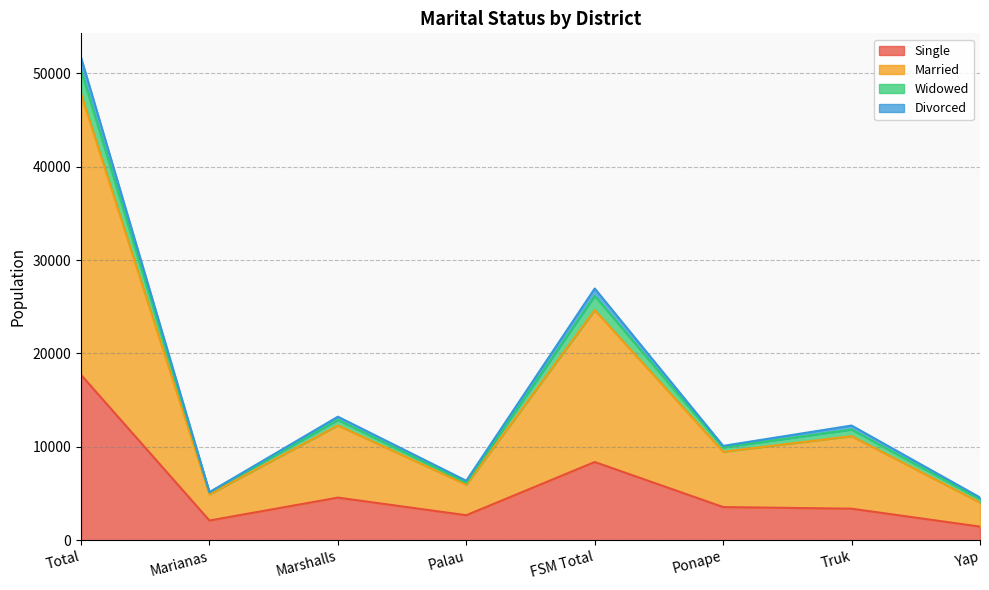

Where is Single nearest to the value 9579?

FSM Total